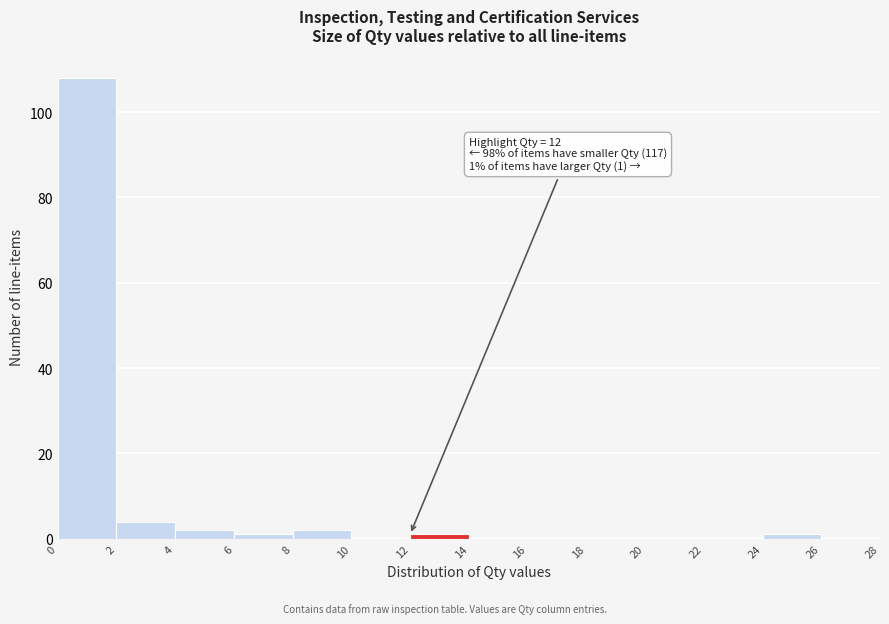

Which range on the x-axis has the tallest bar?

0 to 2